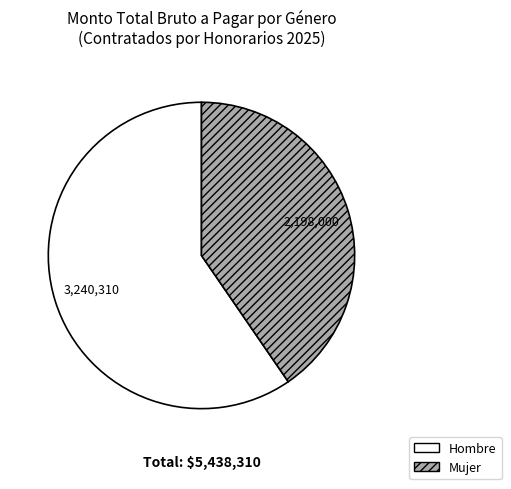

Which category has the biggest portion of the pie?

Hombre